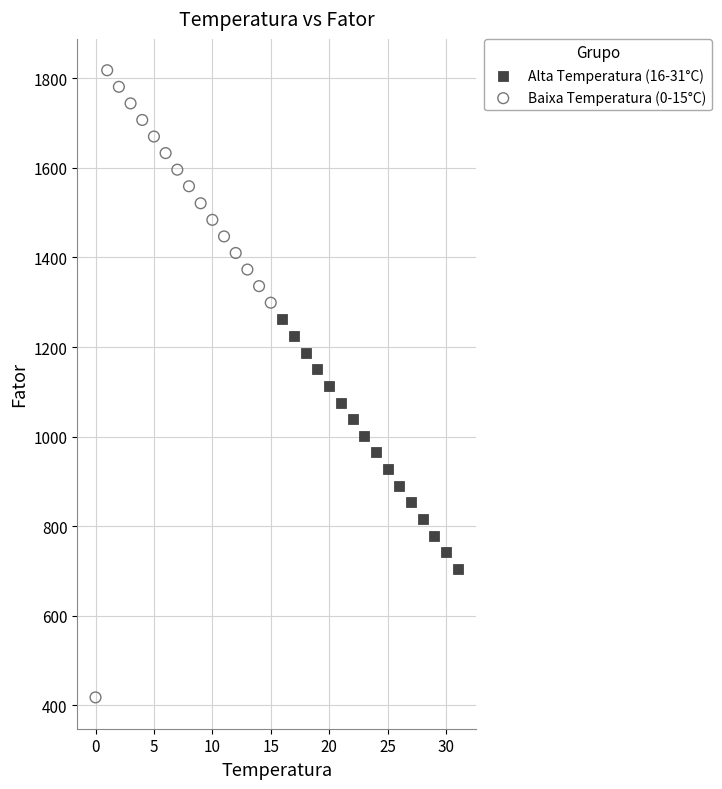

Which series reaches the maximum Y coordinate?

Baixa Temperatura (0-15°C)